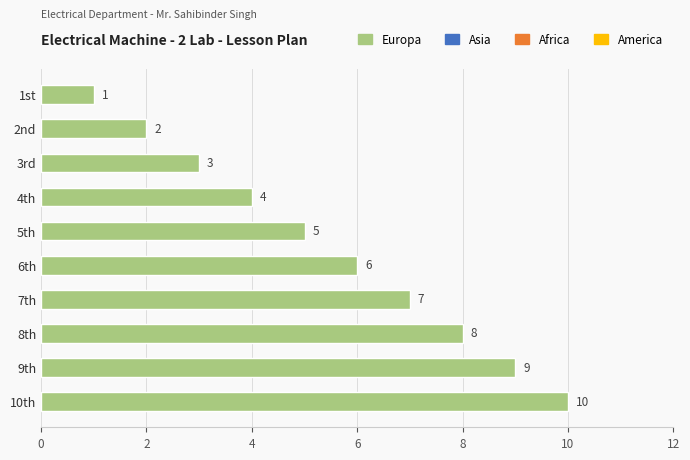

What is the sum of all values?

55